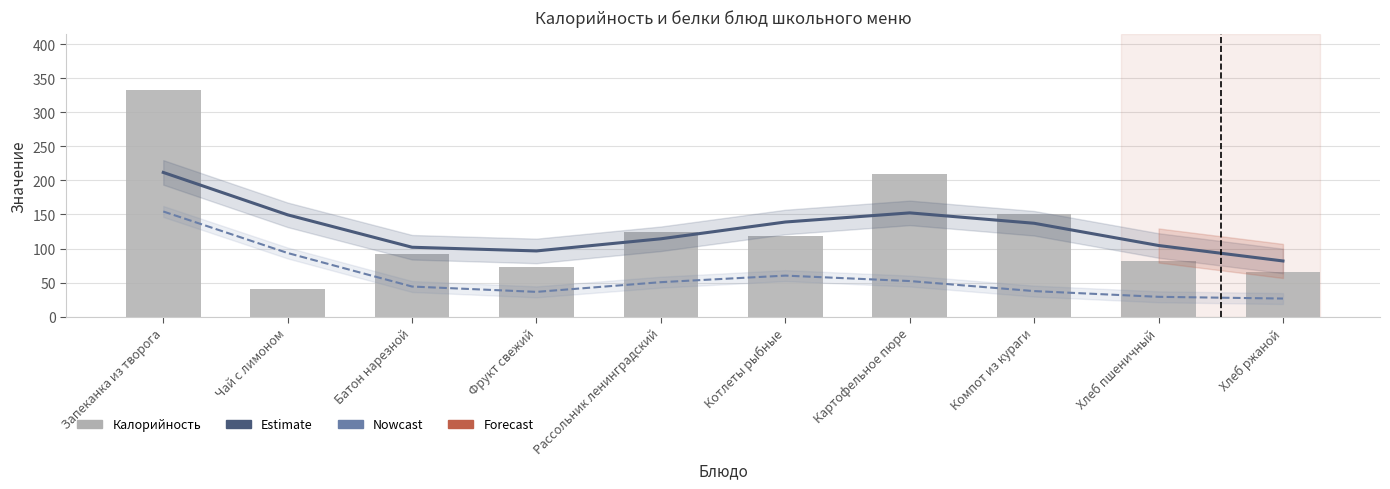

At how many categories does at least one series exceed 139?

4